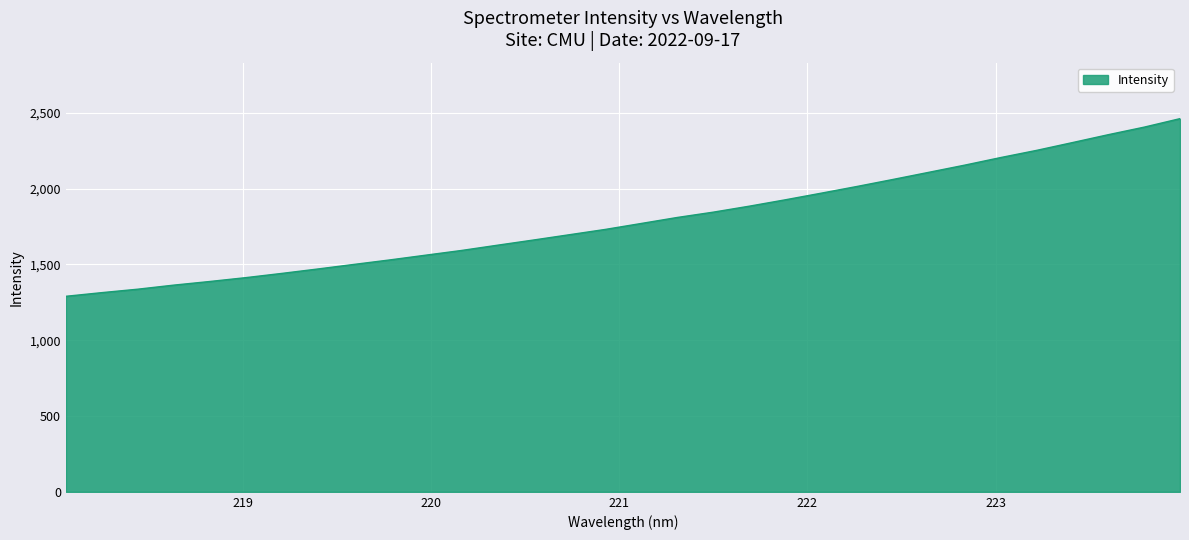

What is the difference between the maximum and minimum values?

1171.9